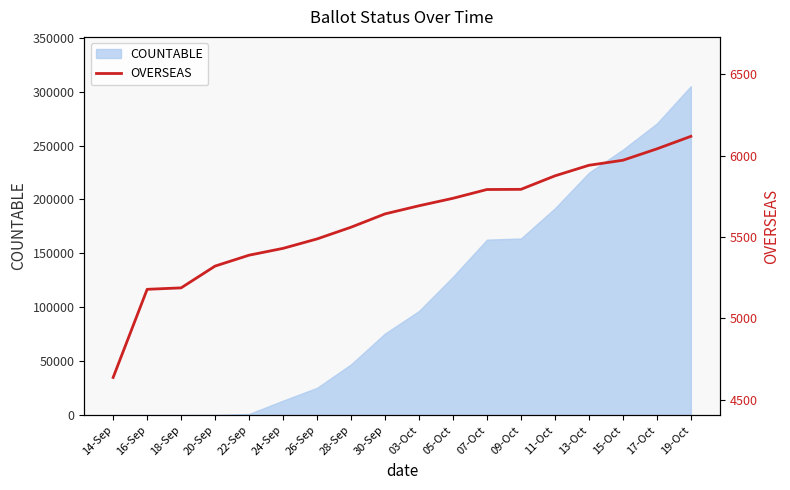

The value of COUNTABLE at 11-Oct is 318712. True or false?

False